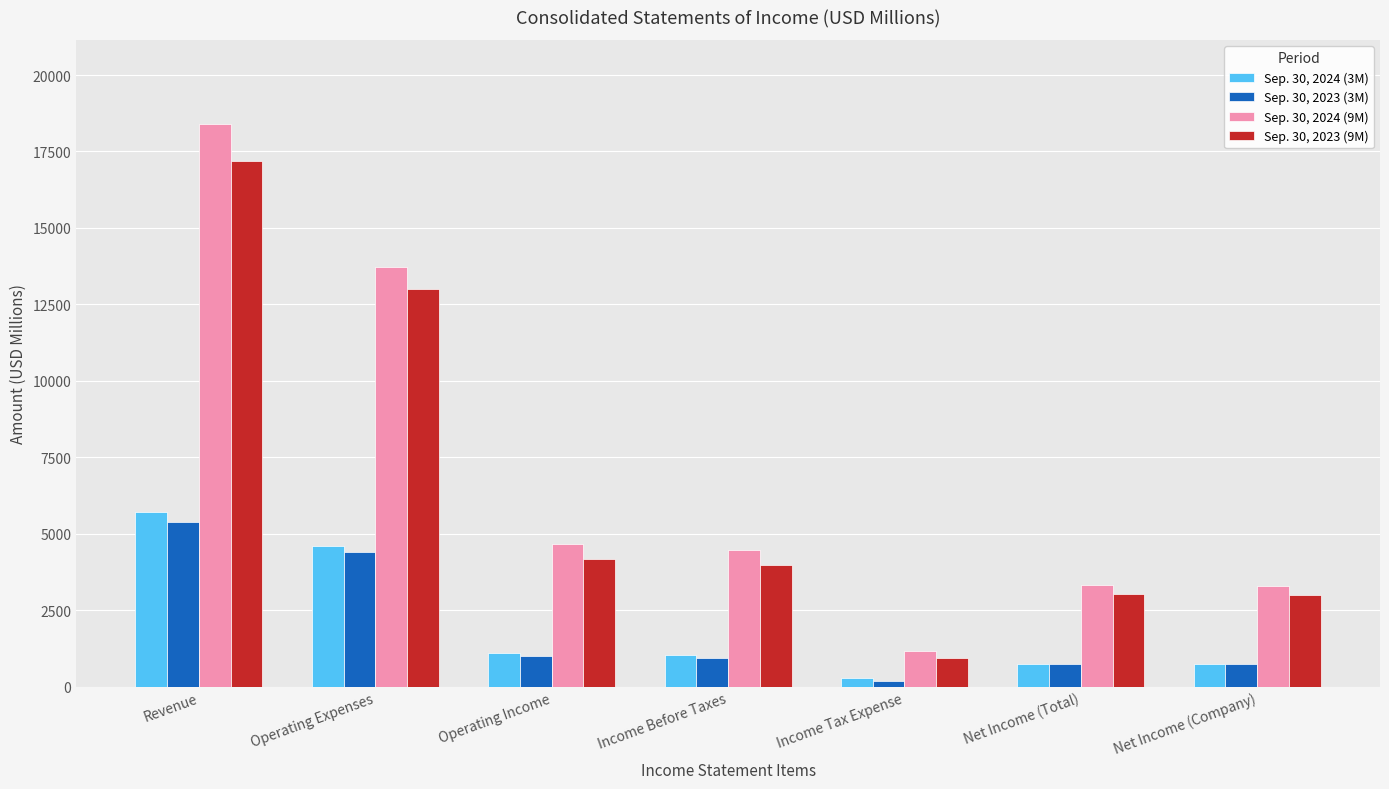

What is the label of the 3rd bar from the right?

Income Tax Expense